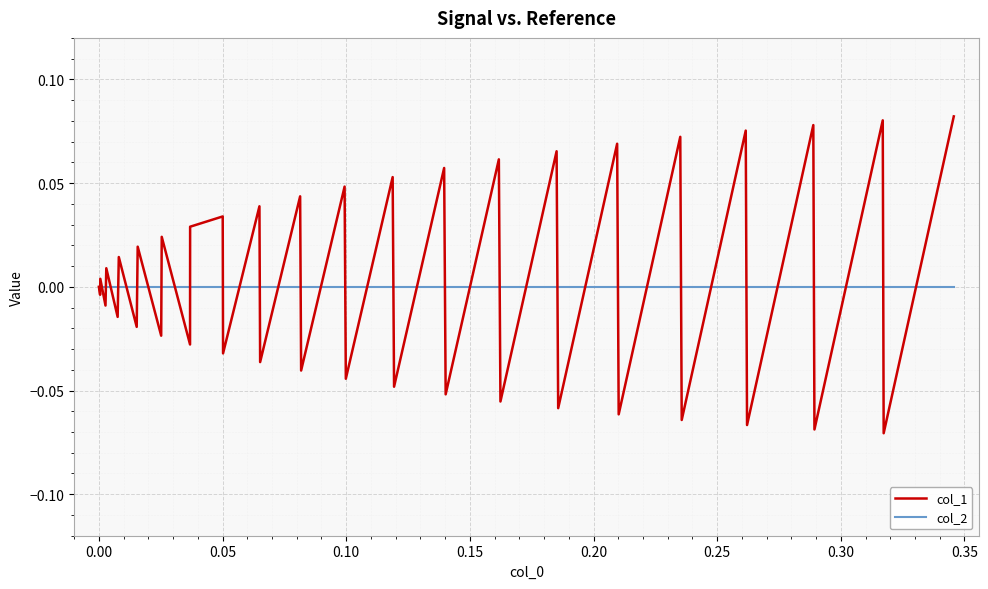

Which series has the widest spread of values?

col_1